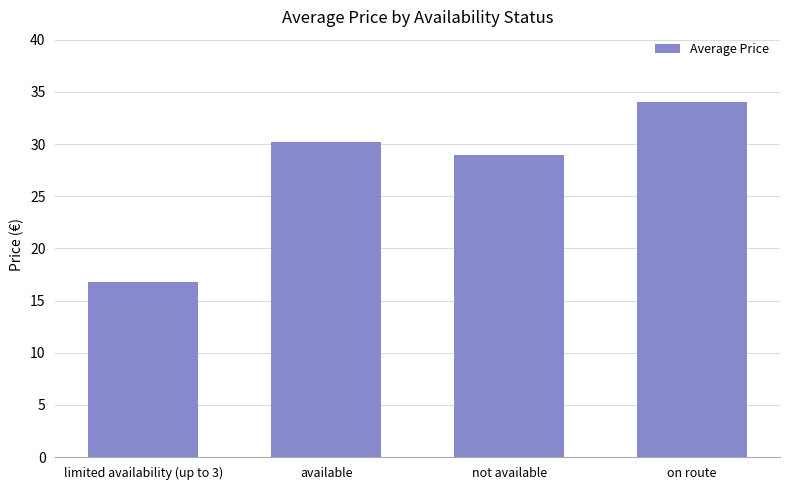

Approximately how many times larger is the value at available compared to not available?

1.0